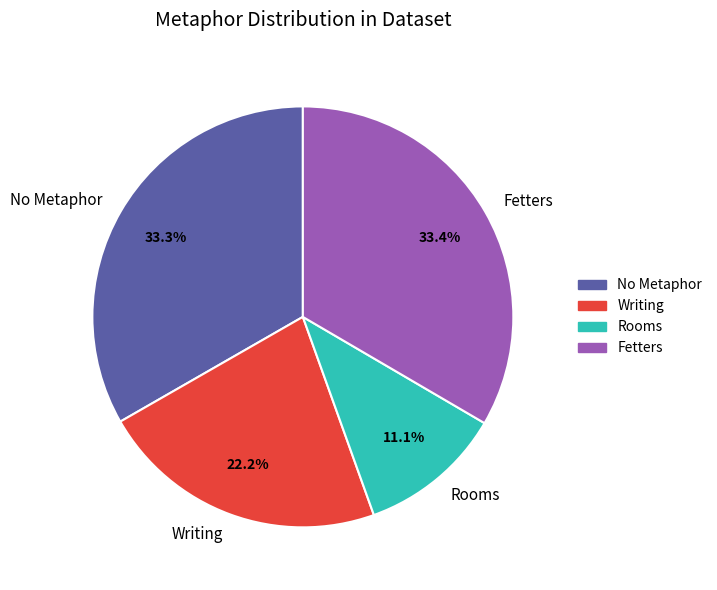

How many segments does this pie chart have?

4